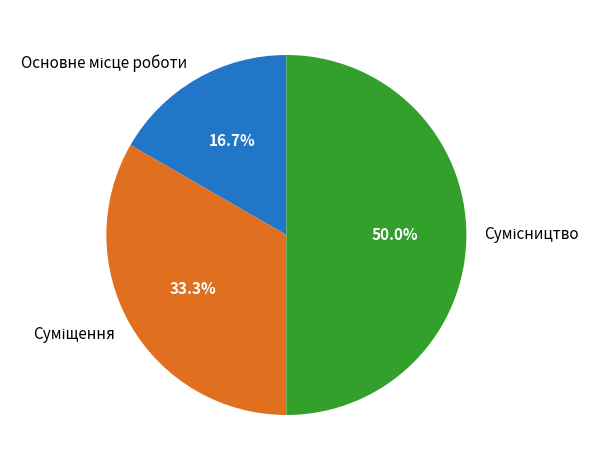

To the nearest percent, what percentage of the pie is Сумісництво?

50%